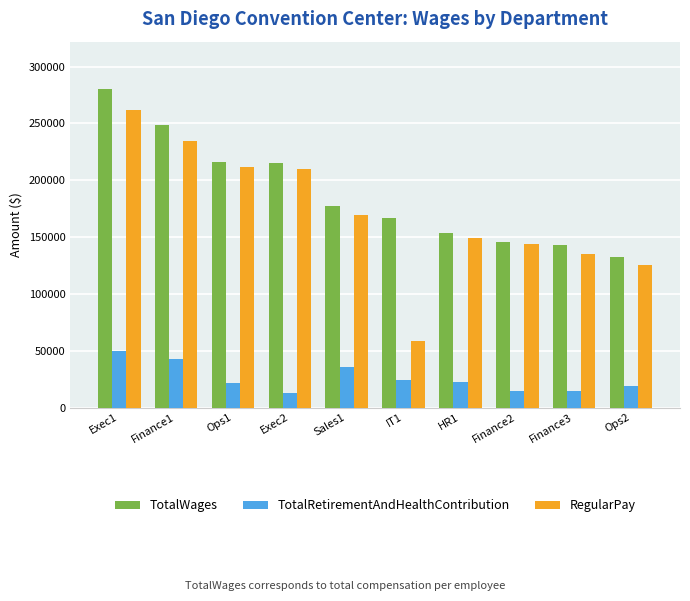

What is the average value of the TotalWages series?

187842